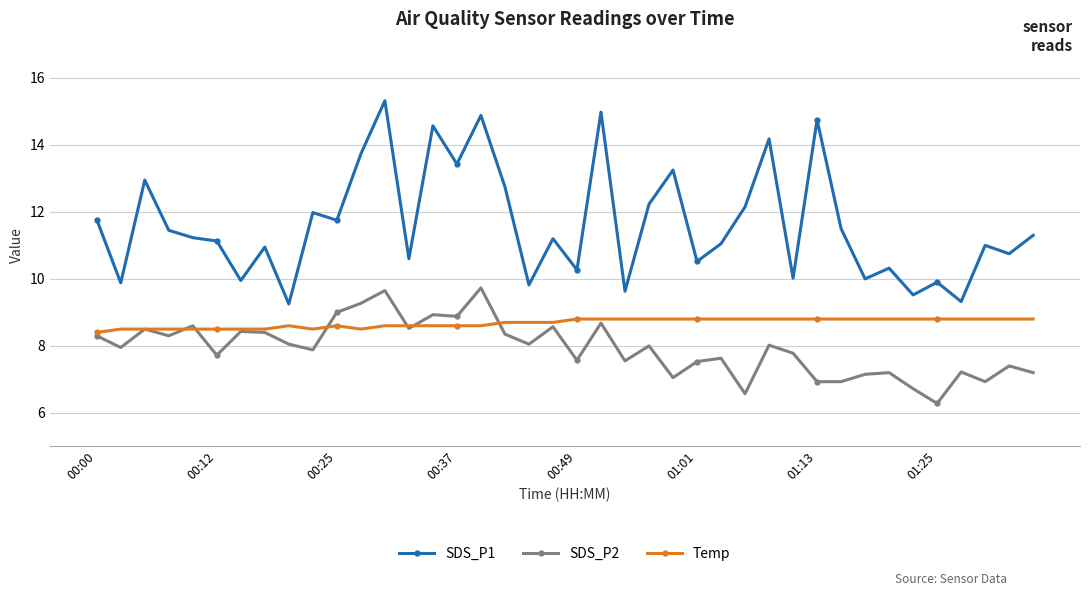

What is the value of the Temp point at the 40th from the left?

8.8